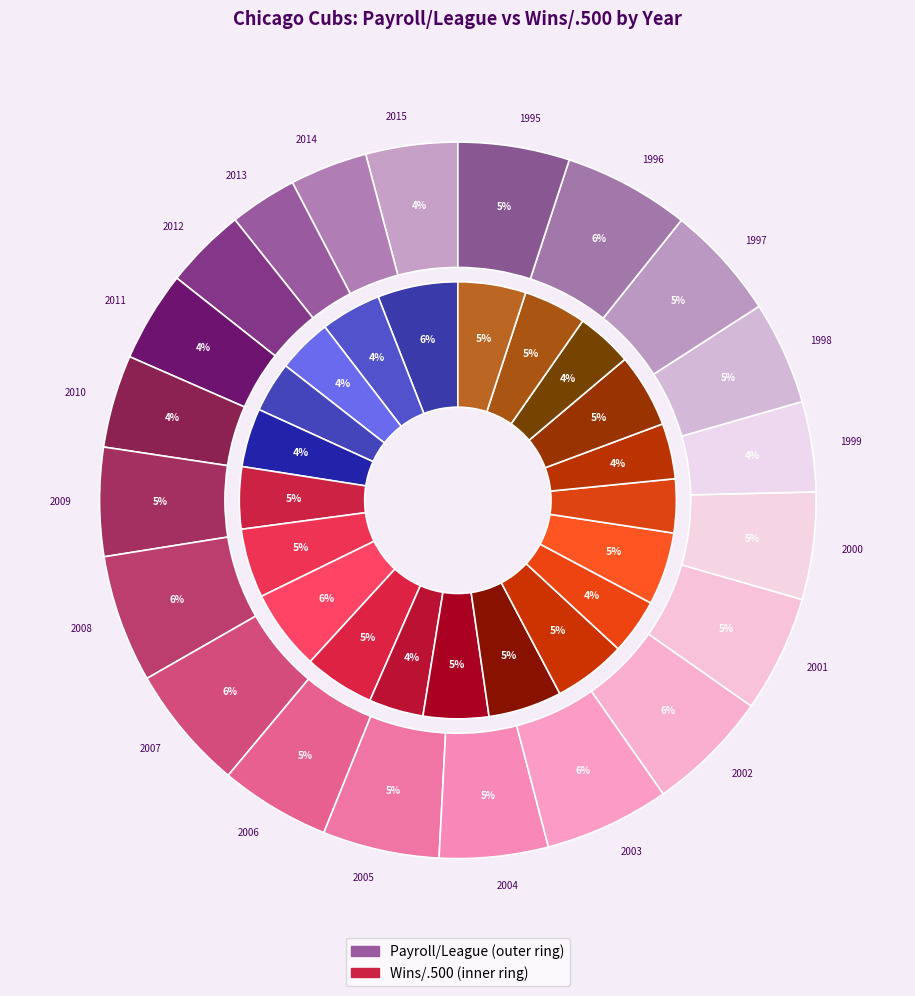

Which series changed the most between 14 and 19?

wins